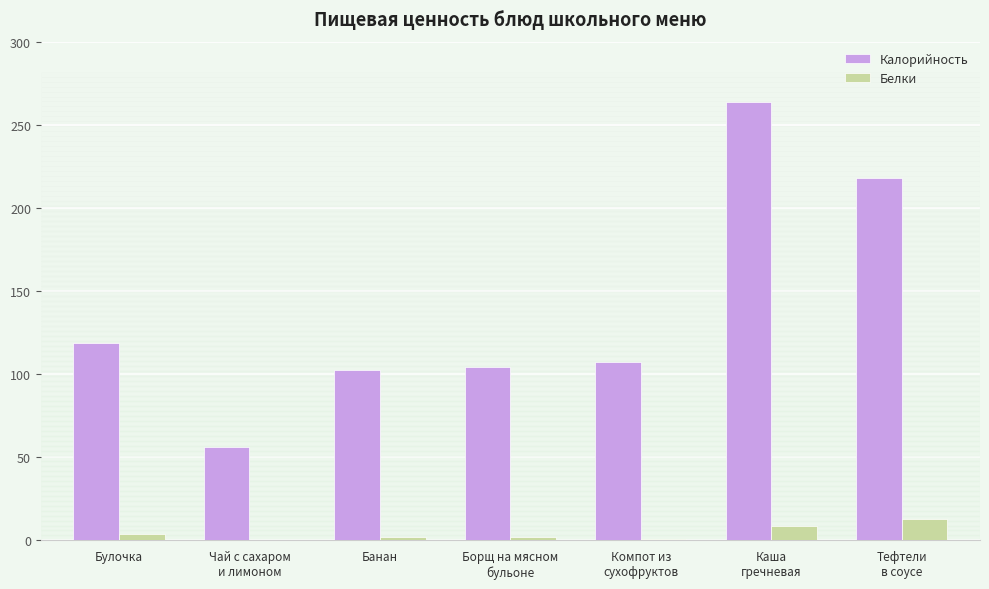

Does the chart contain stacked bars?

No